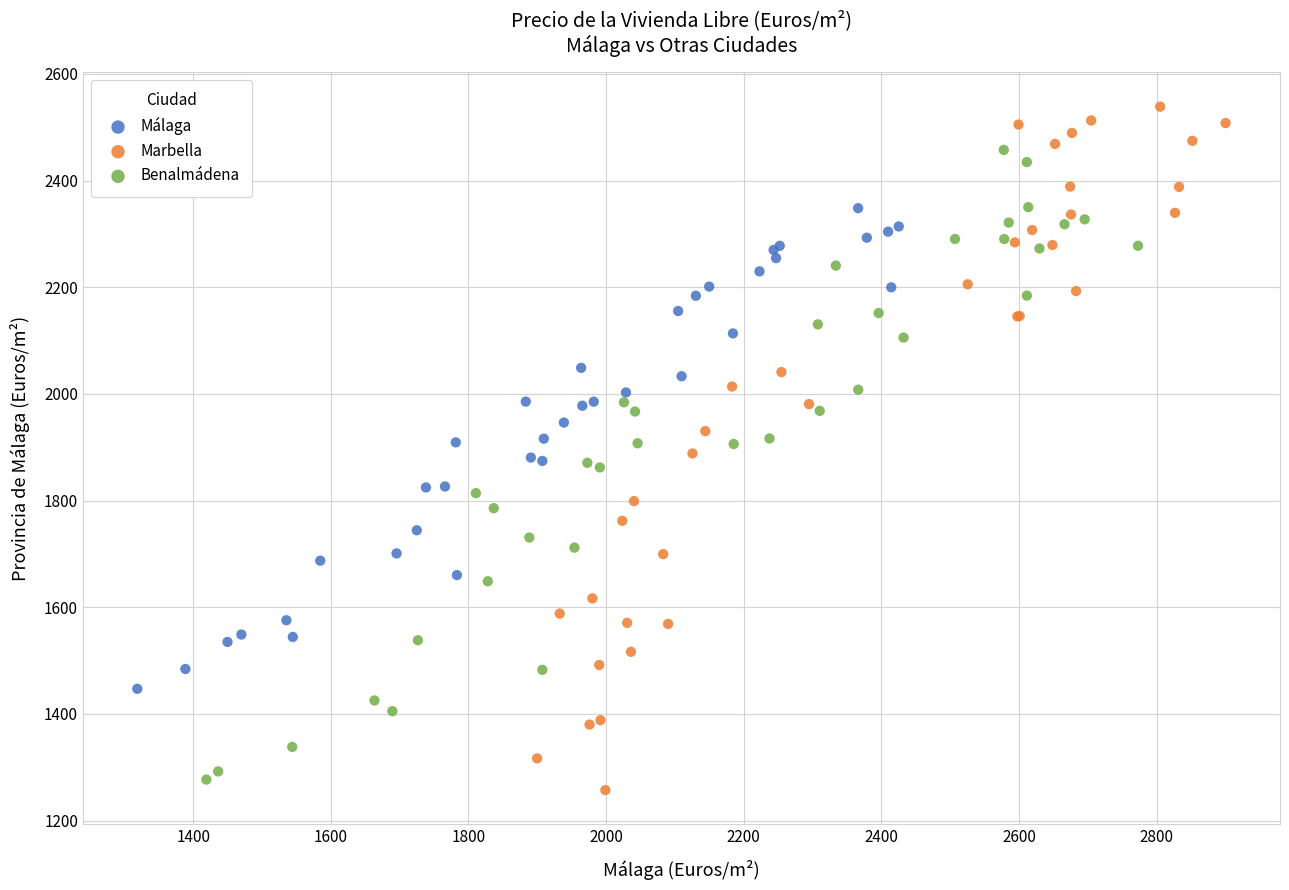

What are all the series names shown in the legend?

Málaga, Marbella, Benalmádena